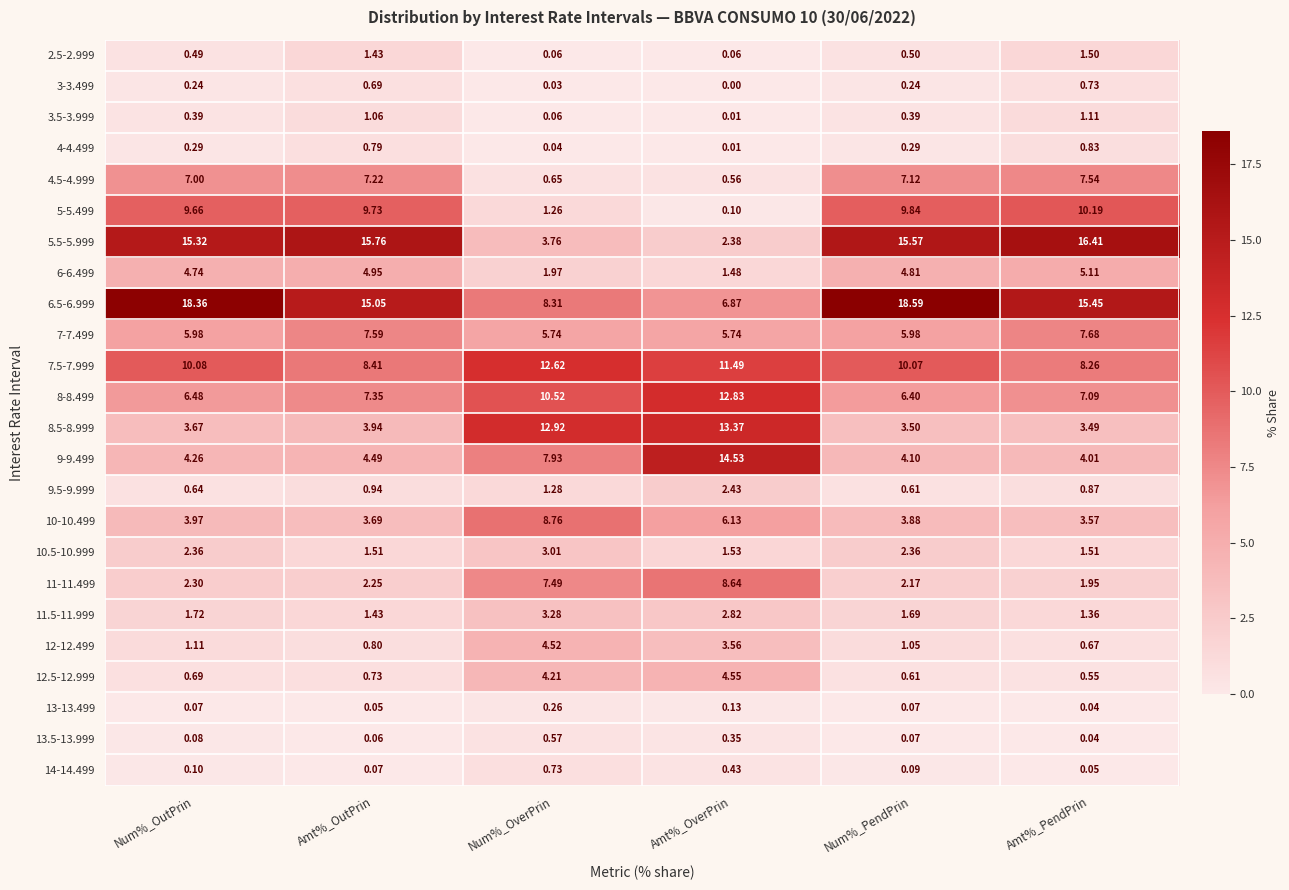

Is the value of 9.5-9.999 at Amt%_OutPrin greater than the value of 2.5-2.999 at Amt%_PendPrin?

No